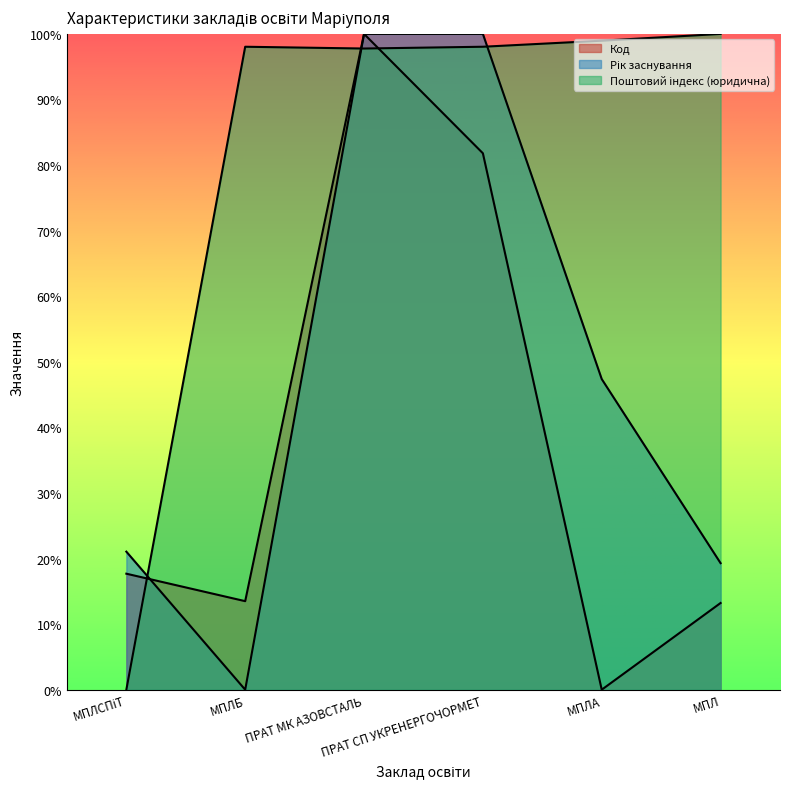

After their last crossing, which series has the higher values: Поштовий індекс (юридична) or Код?

Поштовий індекс (юридична)